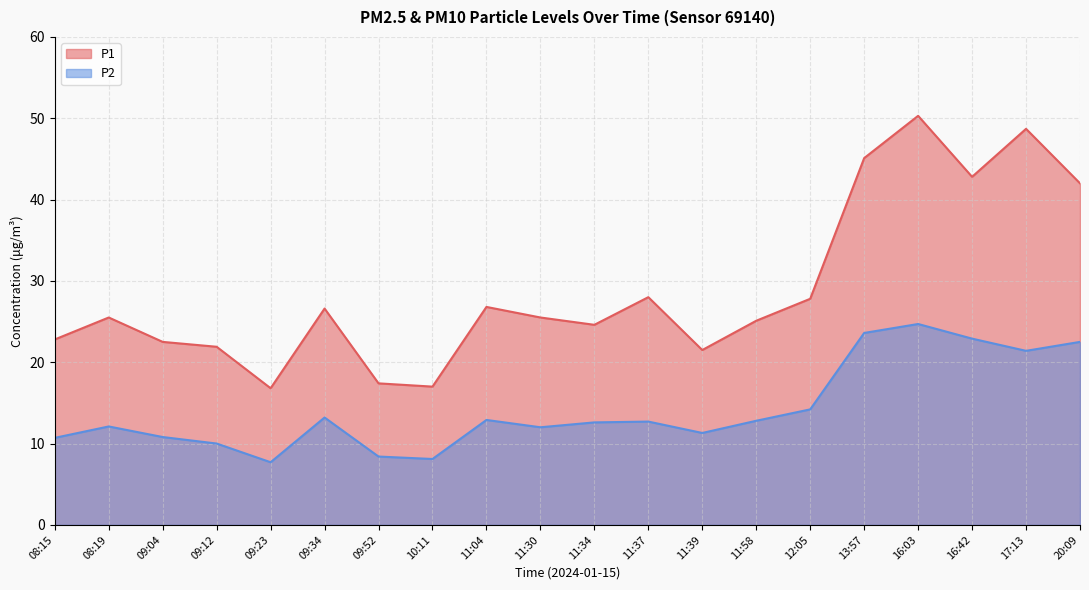

What is the sum of the P1 values at 11:58 and 13:57?

70.2